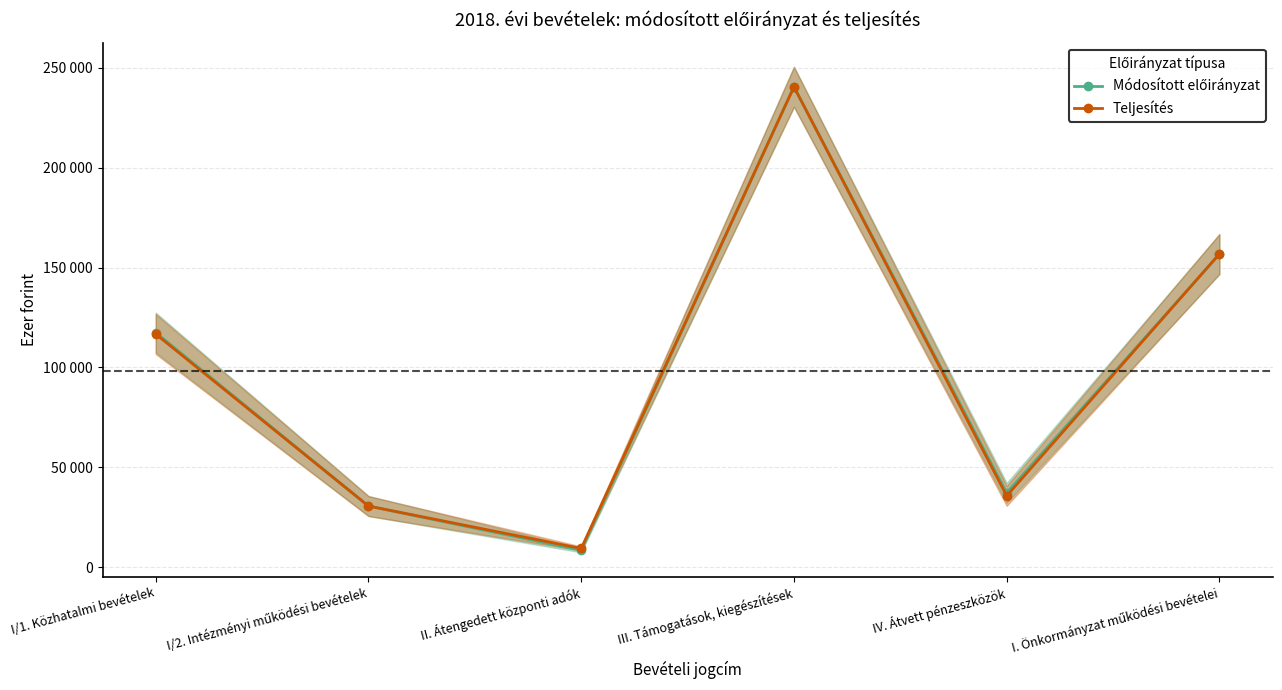

Read the Teljesítés value at IV. Átvett pénzeszközök, to the nearest 50.

35750